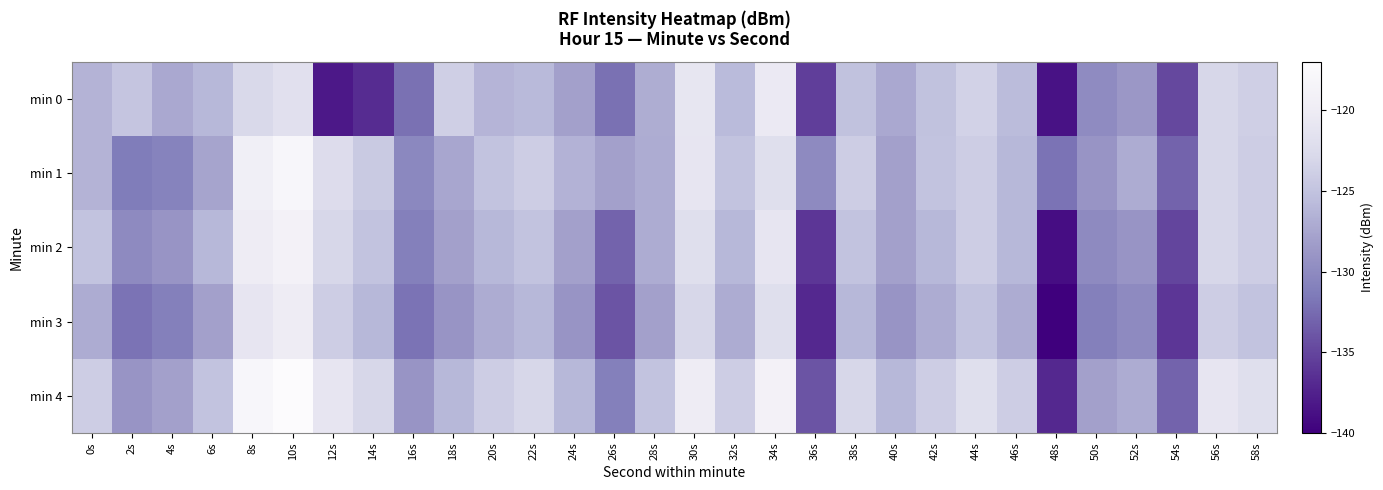

List the series in order of their overall mean, lowest first.

min 3, min 0, min 2, min 1, min 4